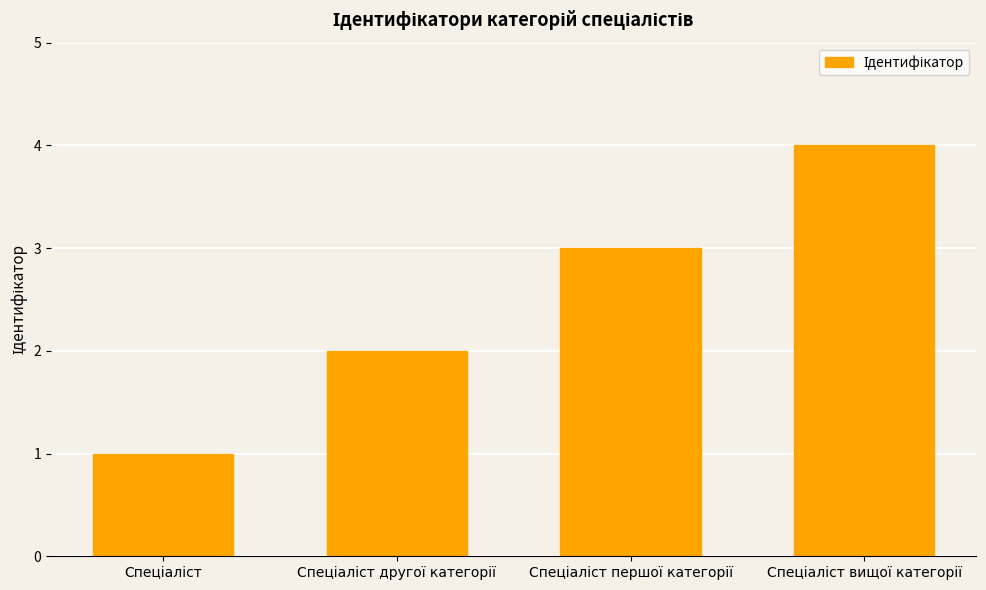

What is the difference between the second highest and second lowest values?

1